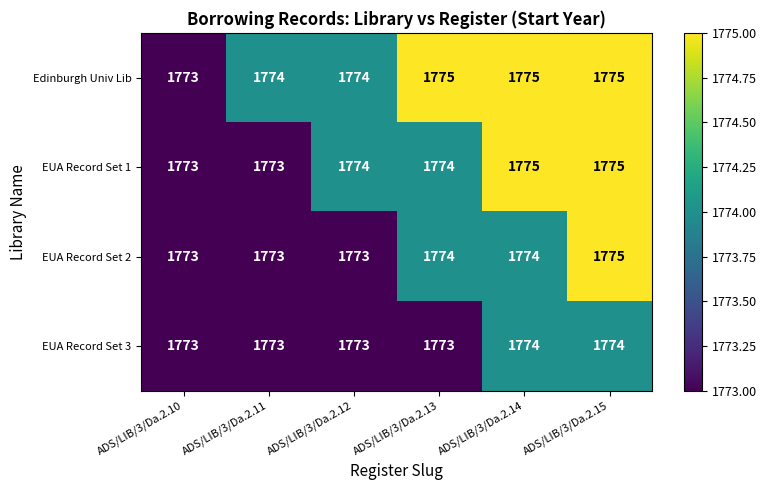

List the series in order of their overall mean, lowest first.

EUA Record Set 3, EUA Record Set 2, EUA Record Set 1, Edinburgh Univ Lib